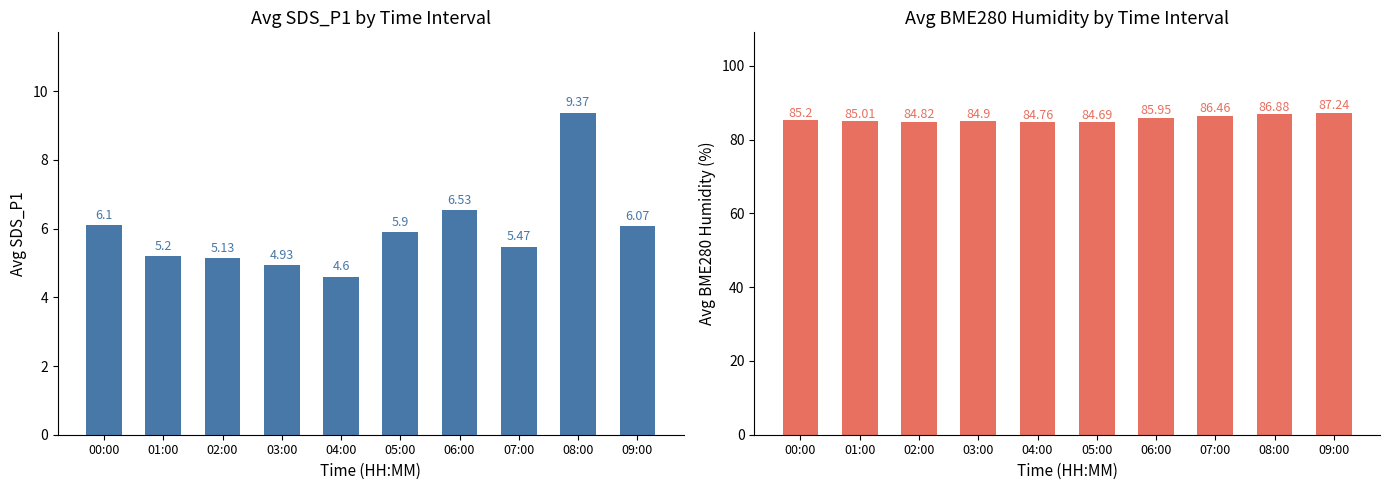

Where is Avg BME280_humidity nearest to the value 85?

01:00